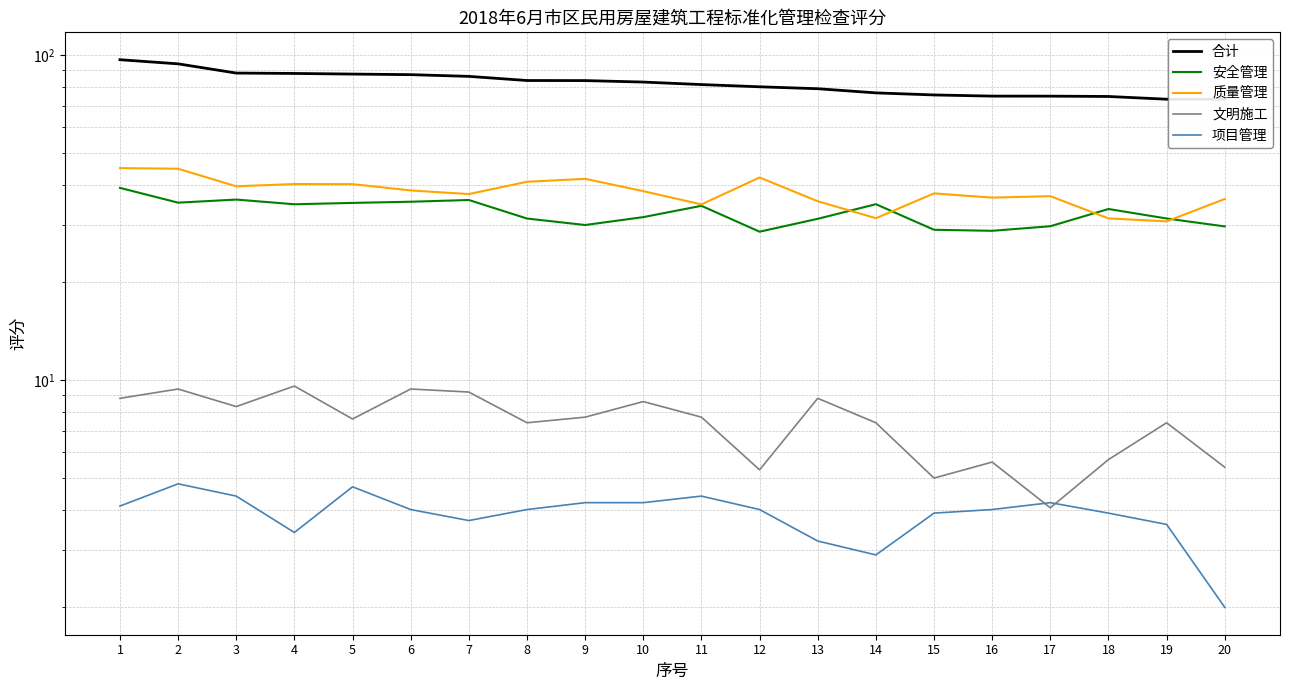

What is the value of the 项目管理 point at the 20th from the left?

2.0